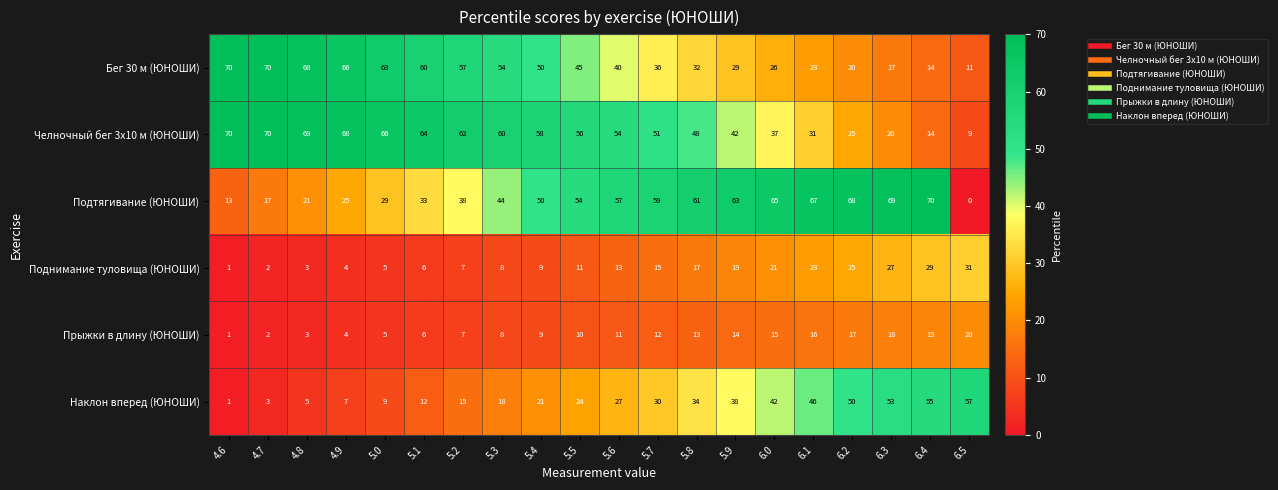

The value of Прыжки в длину (ЮНОШИ) at 6.0 is 7. True or false?

False